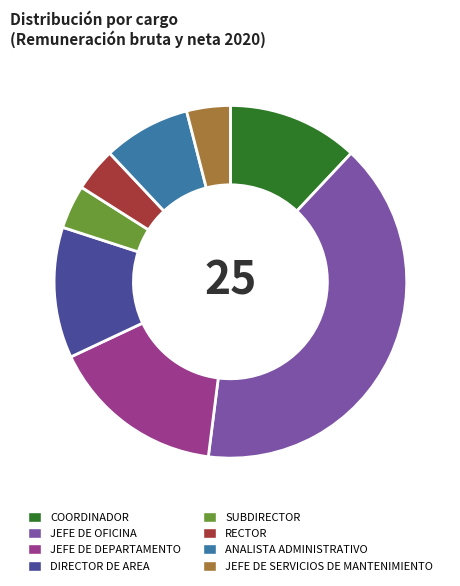

Approximately how many times larger is the value at SUBDIRECTOR compared to DIRECTOR DE AREA?

0.3